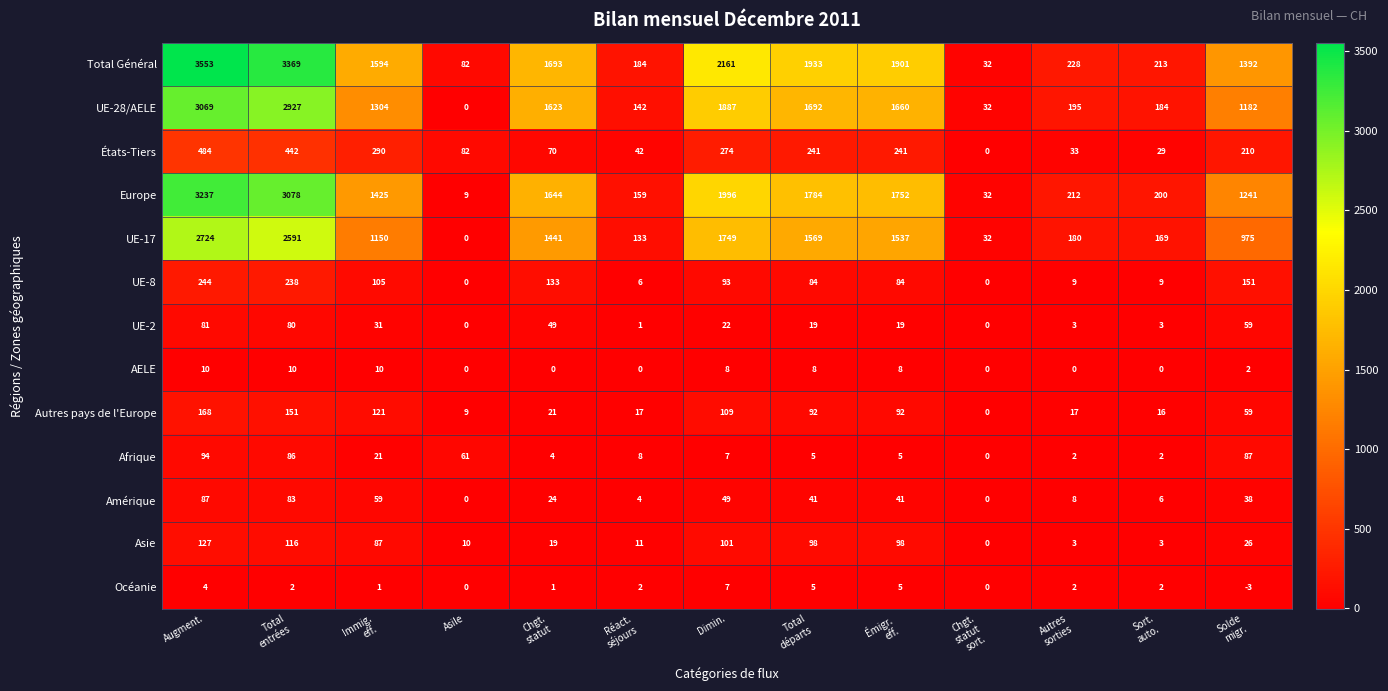

What is the maximum value for États-Tiers?

484